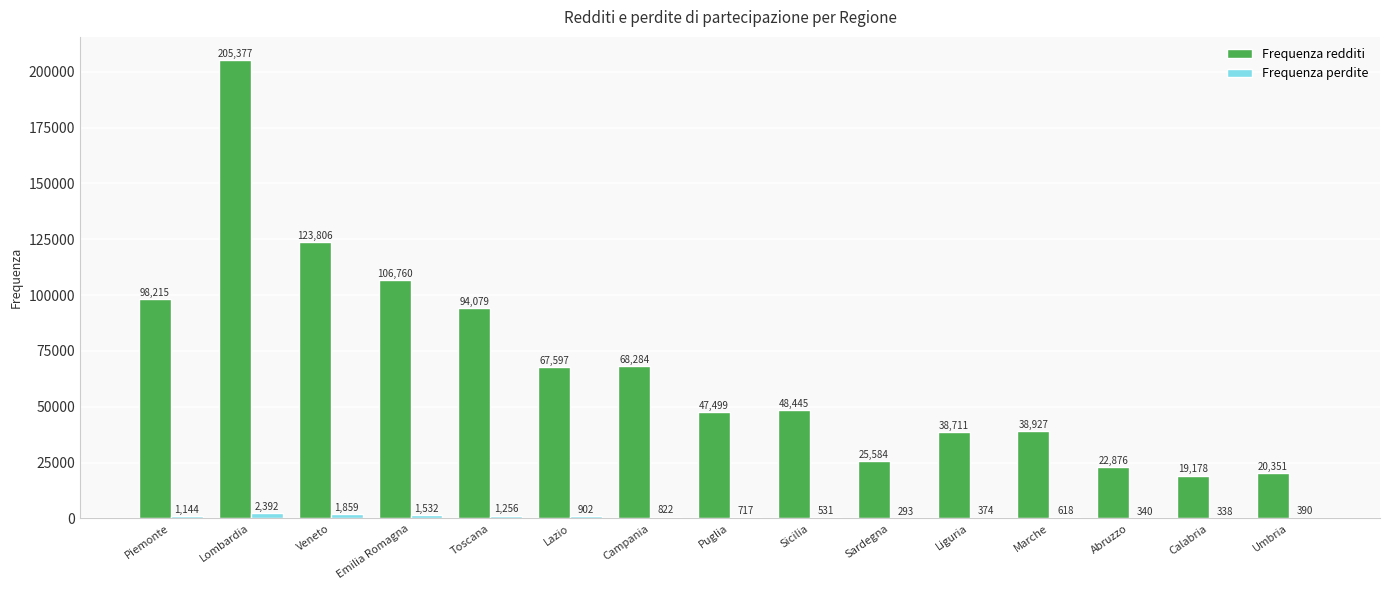

At which label does Frequenza redditi first exceed 48445?

Piemonte